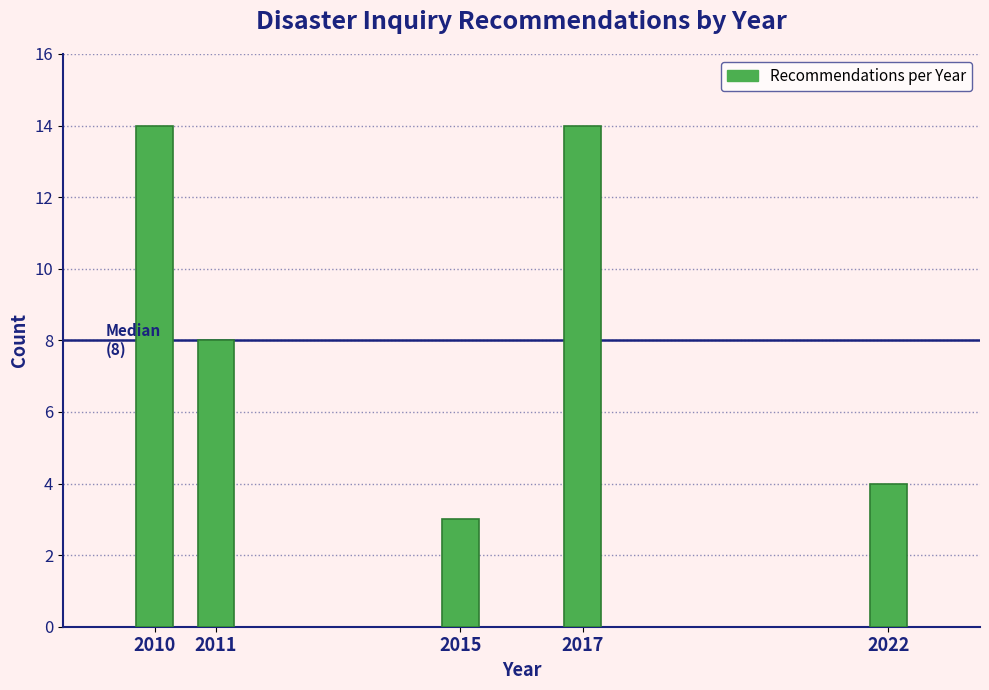

Reading left to right, what are all the values shown in this chart?

14	8	3	14	4